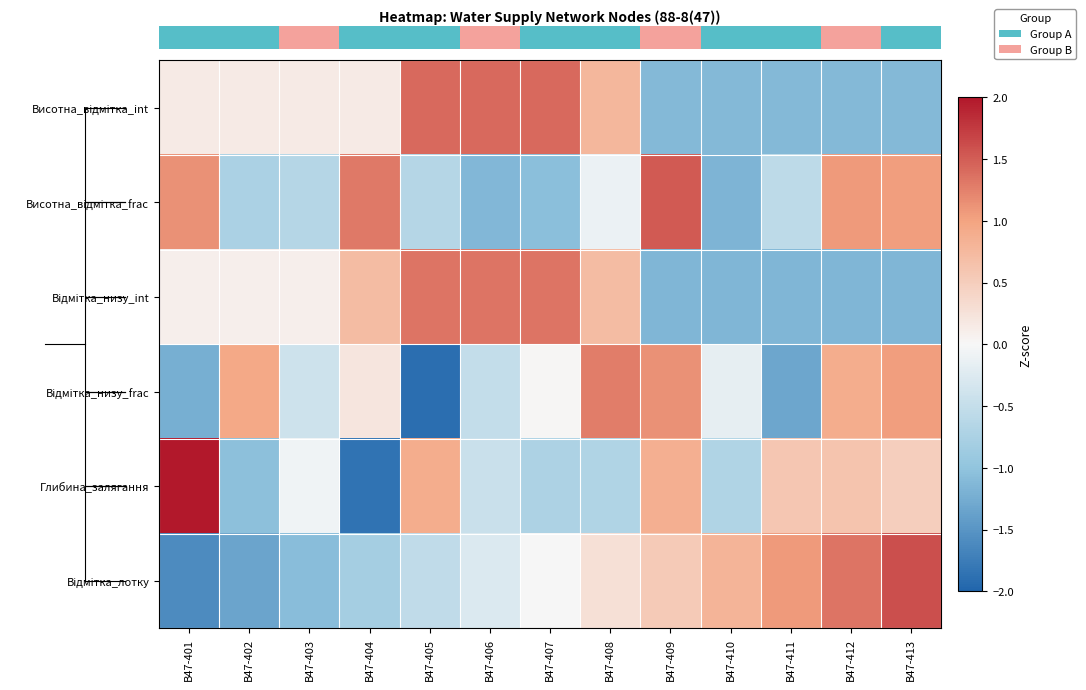

At how many categories does at least one series exceed 0?

13